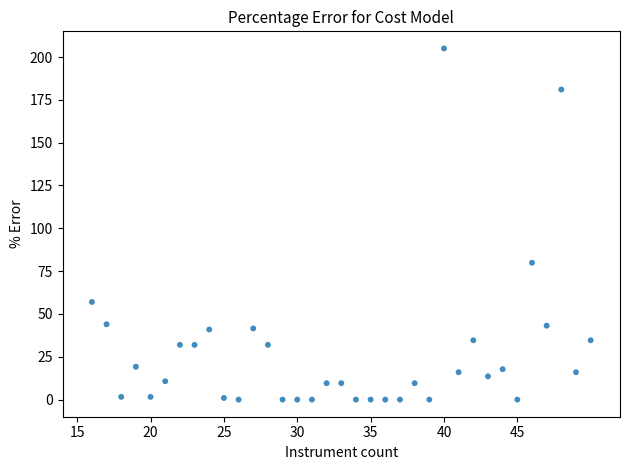

What is the range of X values (max minus min)?

34.0